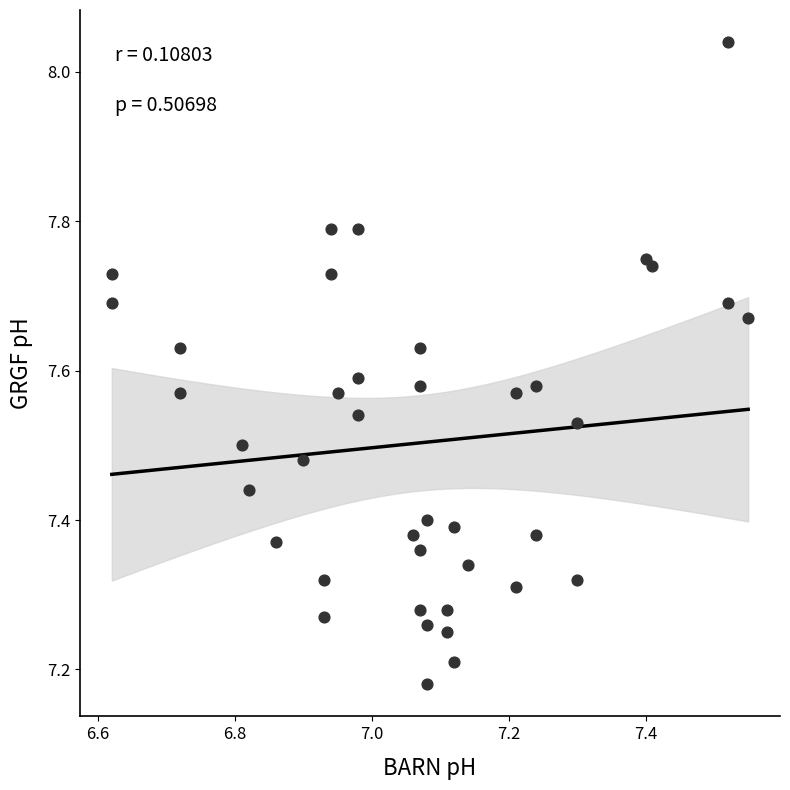

What is the range of Y values (max minus min)?

0.9